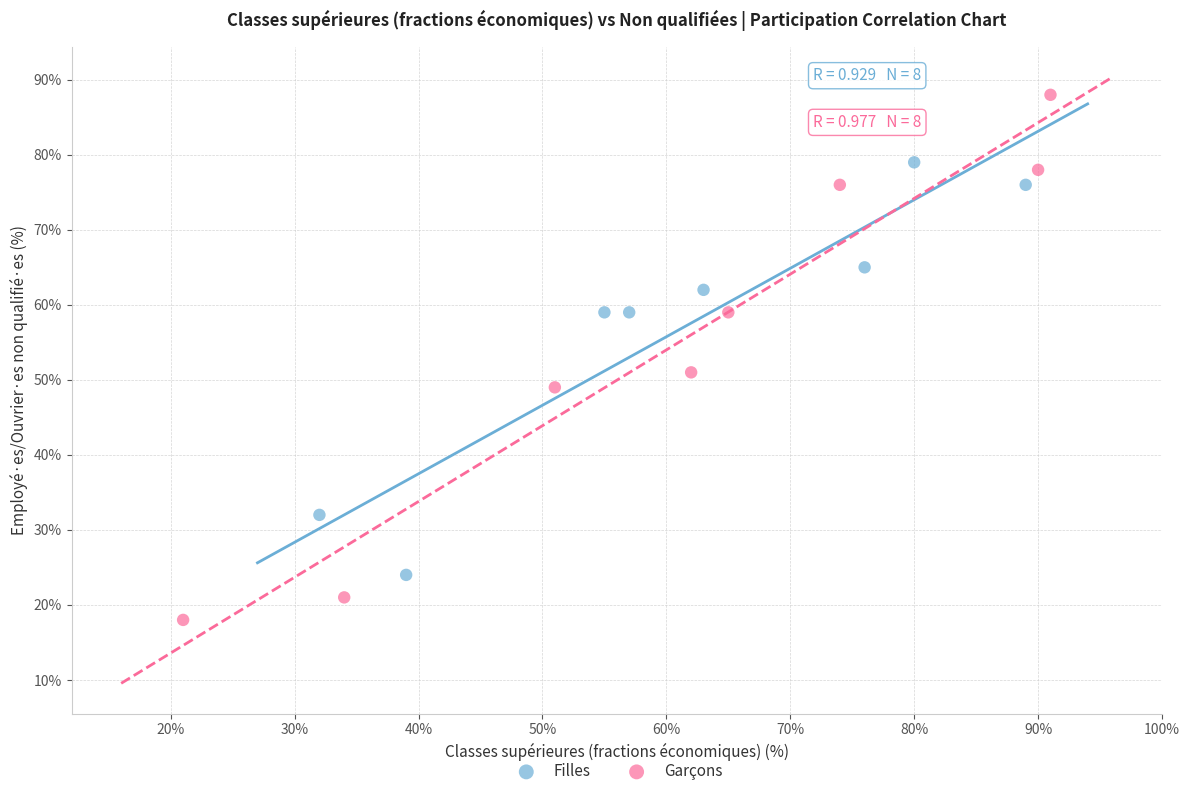

Which series has the largest Y range (max minus min)?

Garçons